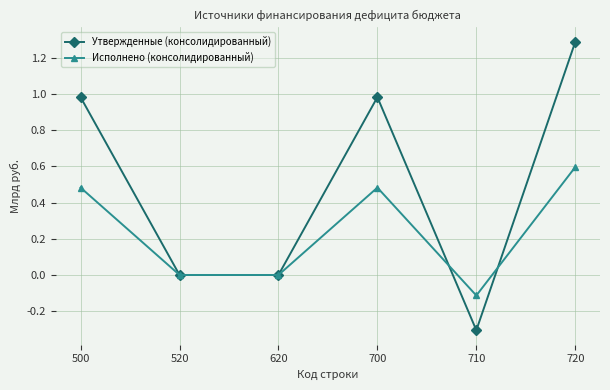

How many interior local peaks does the Исполнено (консолидированный) series have?

1